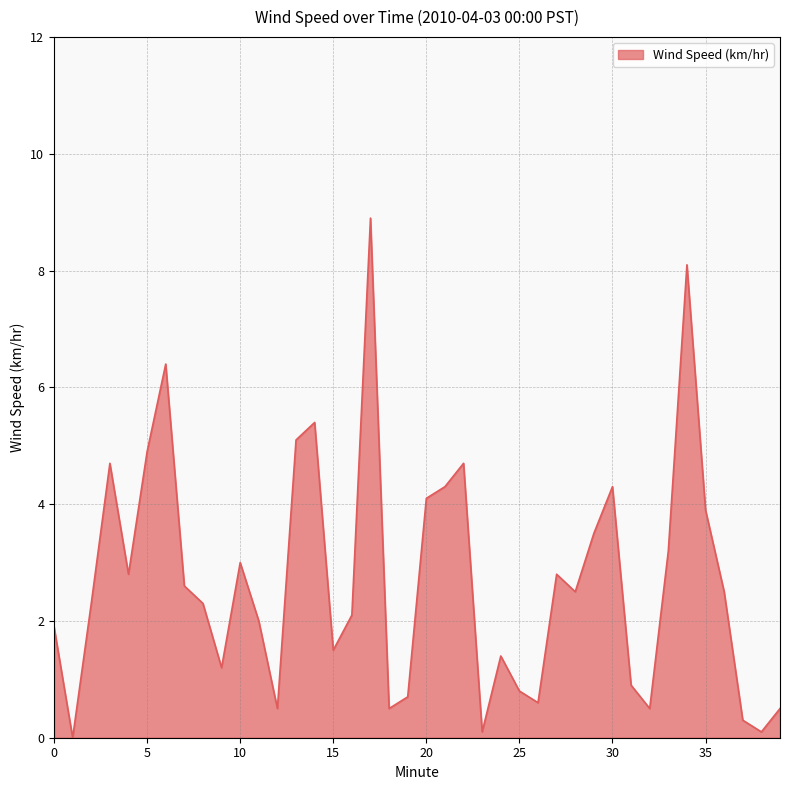

What is the difference between the maximum and minimum values?

8.9